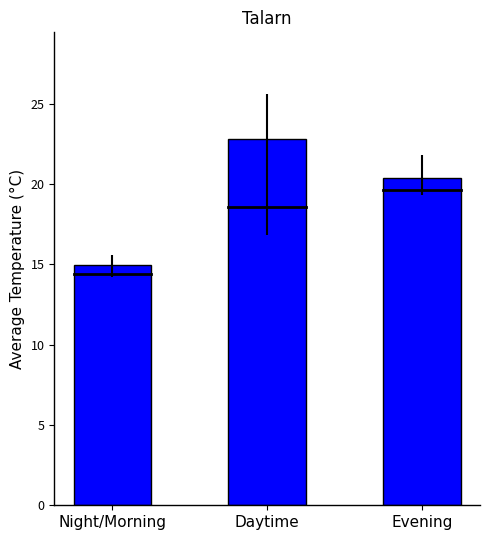

The value at Evening is 20.4. True or false?

True